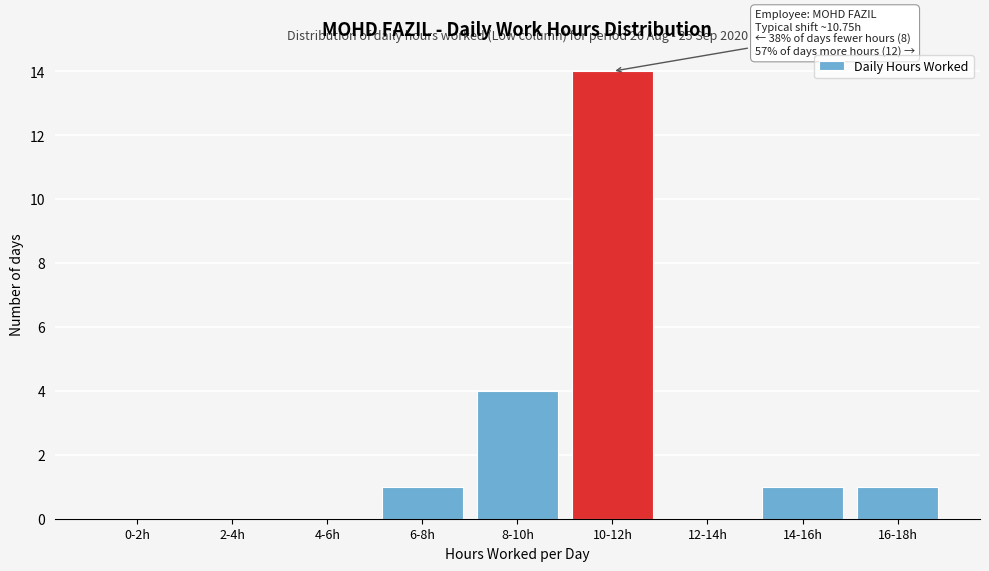

Reading left to right, what are all the values shown in this chart?

0-2h=0	2-4h=0	4-6h=0	6-8h=1	8-10h=4	10-12h=14	12-14h=0	14-16h=1	16-18h=1